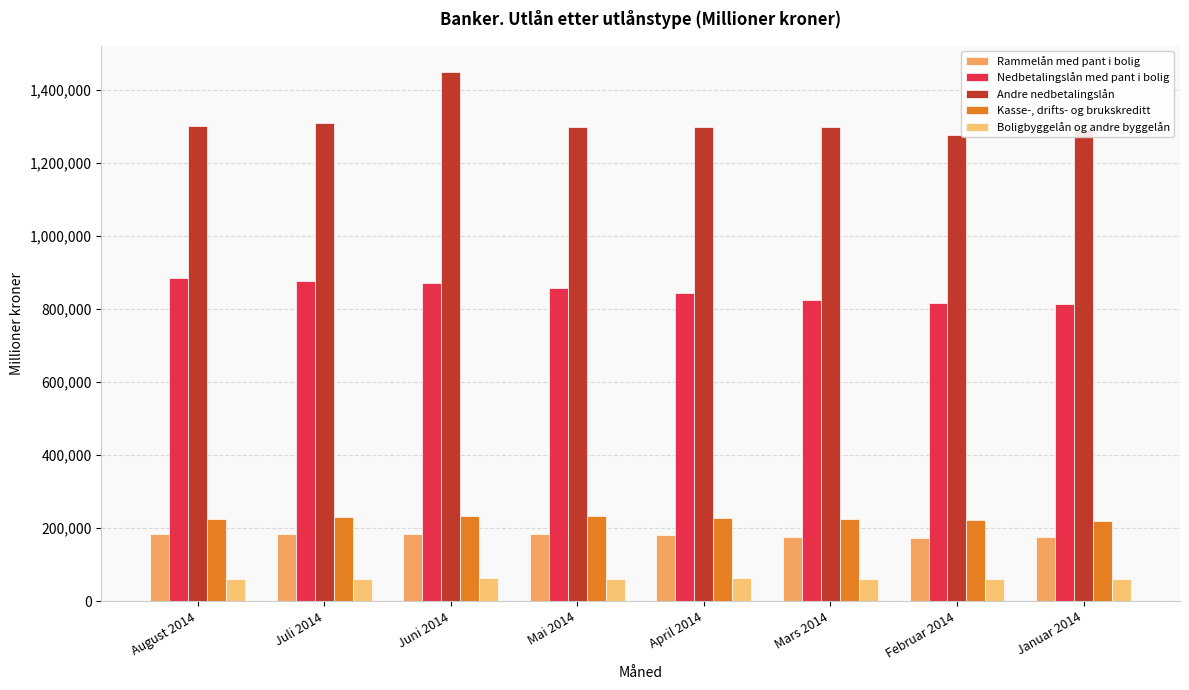

What is the value of the Rammelån med pant i bolig bar at the 2nd from the left?

183795